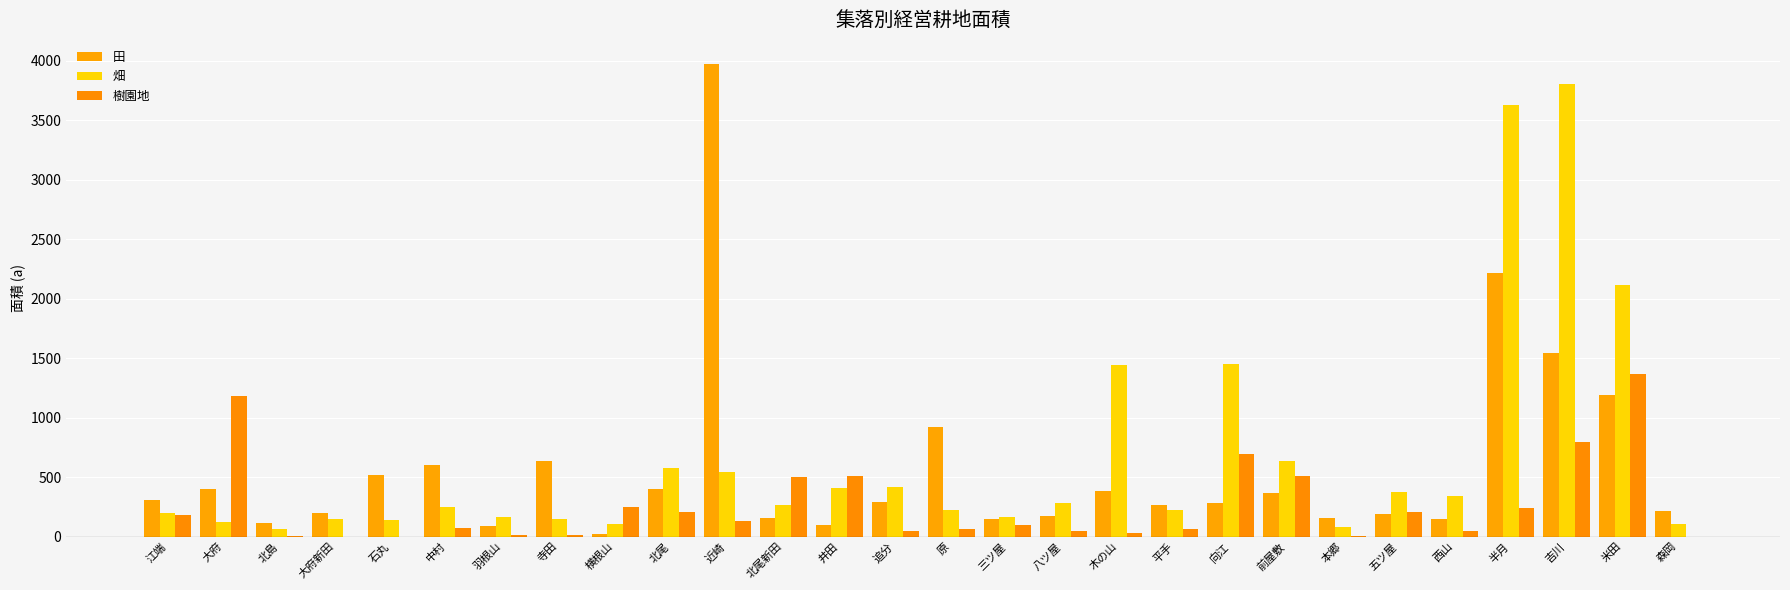

How many data points does each series have?

28